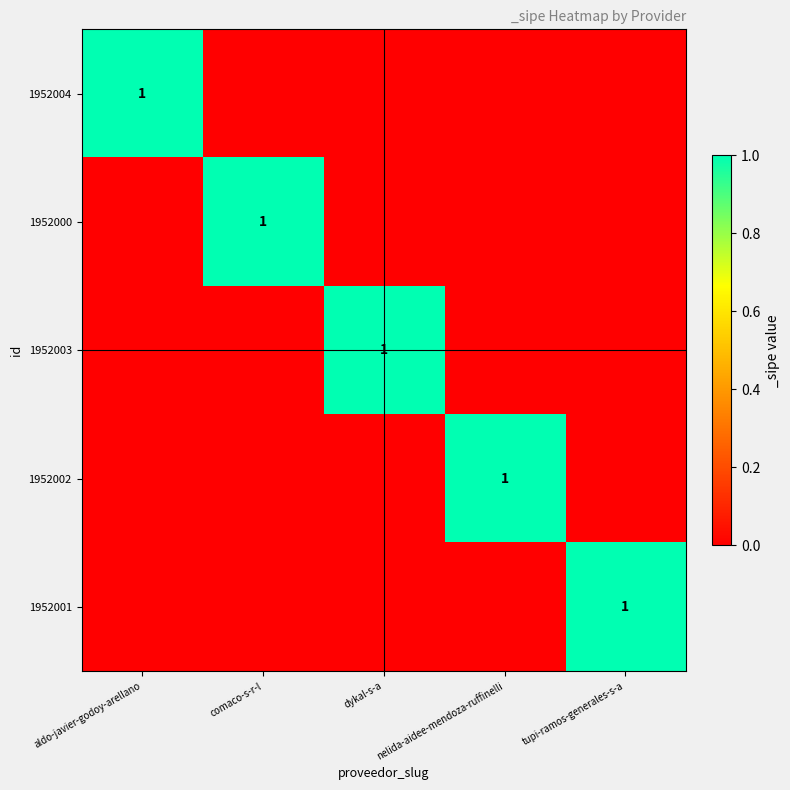

The value of 1952002 at nelida-aidee-mendoza-ruffinelli is 0. True or false?

False